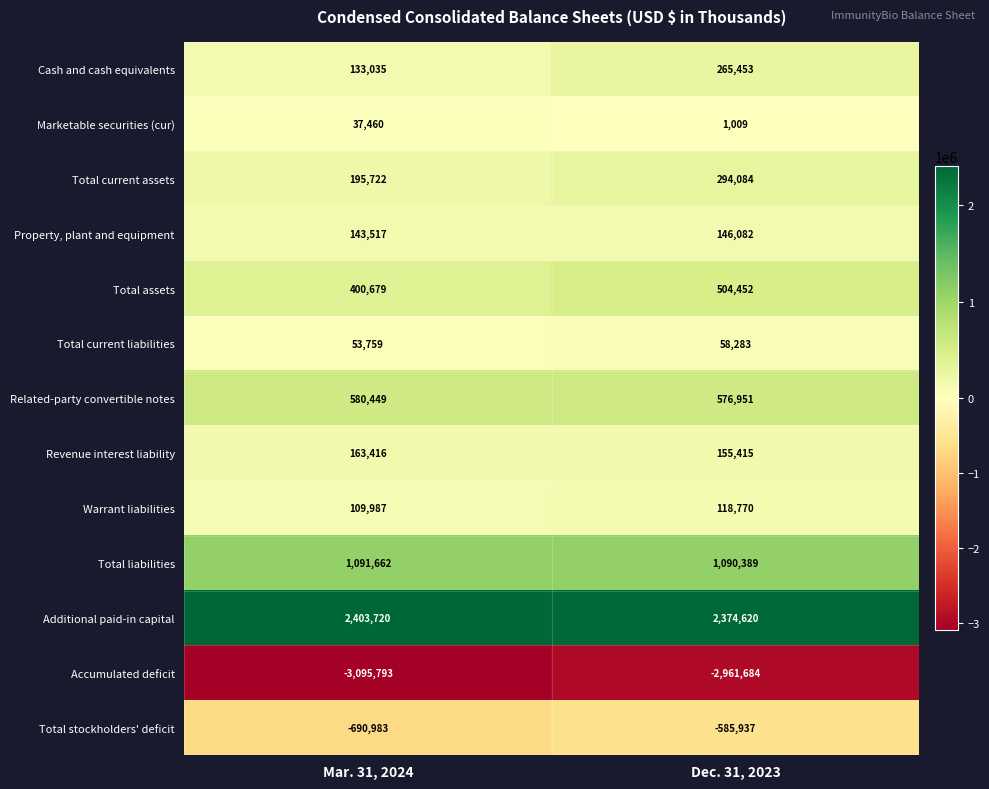

Which series changed the most between Mar. 31, 2024 and Dec. 31, 2023?

Accumulated deficit